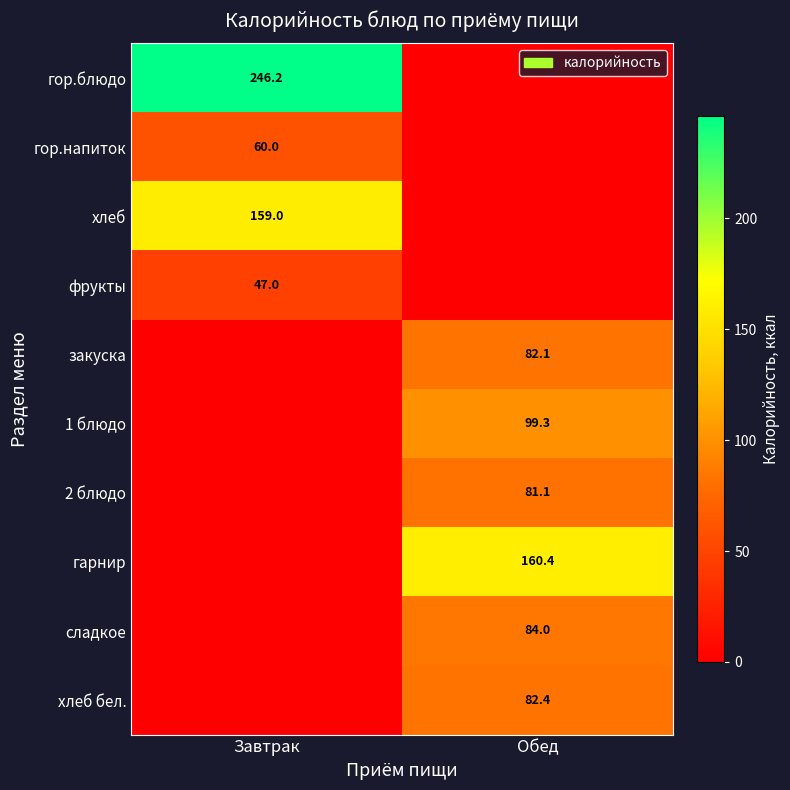

The гор.напиток series shows 34.4 at Завтрак. True or false?

False